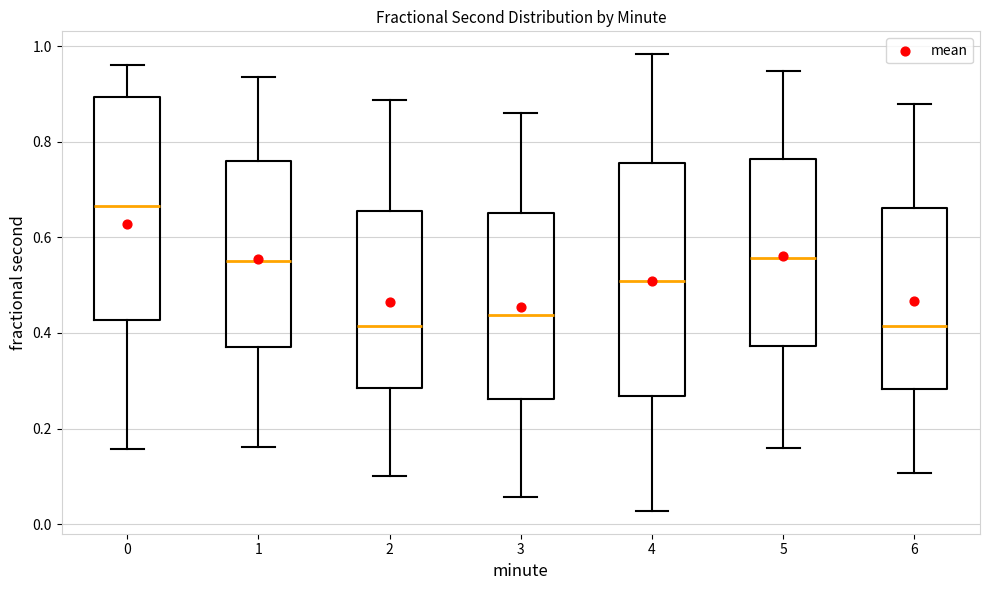

Where does the median line of the box at x = 0 sit on the y-axis? The values are not printed on the chart, so give them approximately, as read against the axis.

0.66